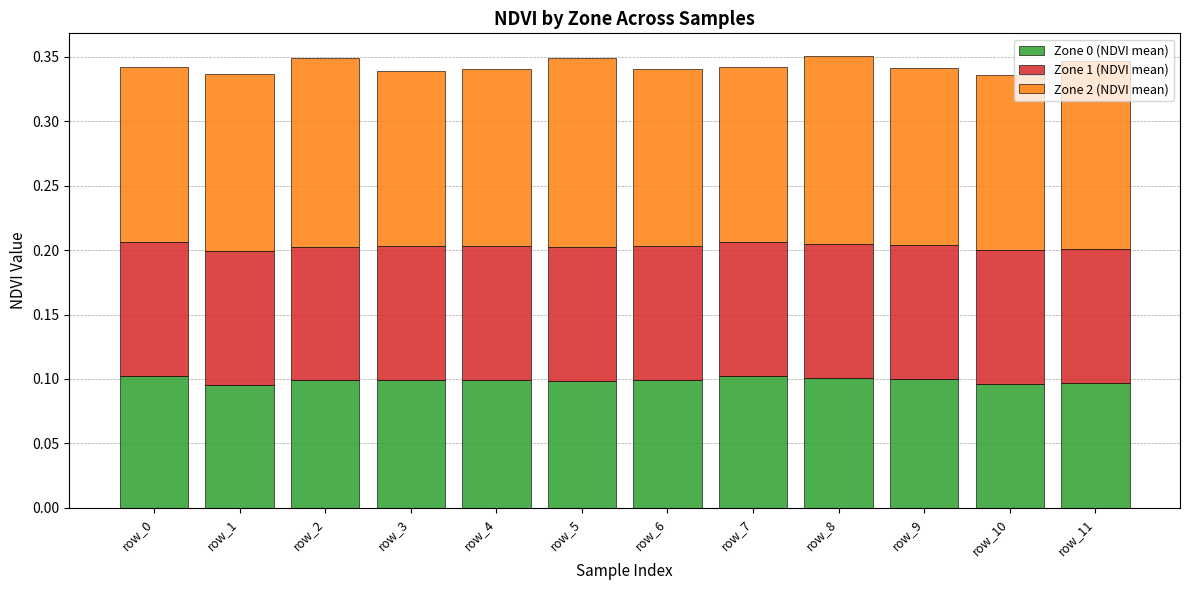

The Zone 0 (NDVI mean) series shows 0.1 at row_8. True or false?

True